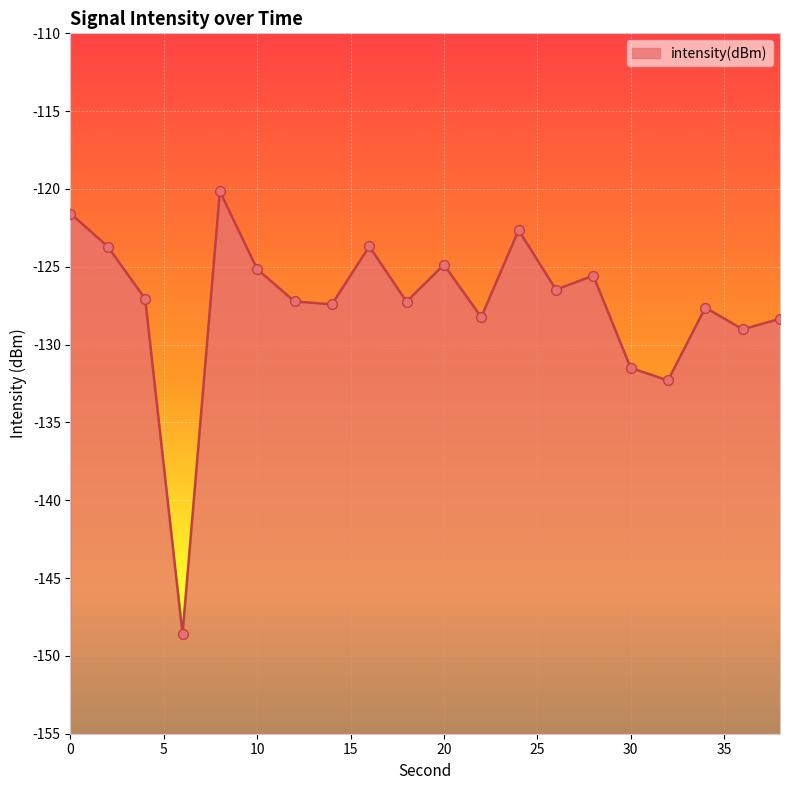

What is the change in value from 22 to 24?

+5.6